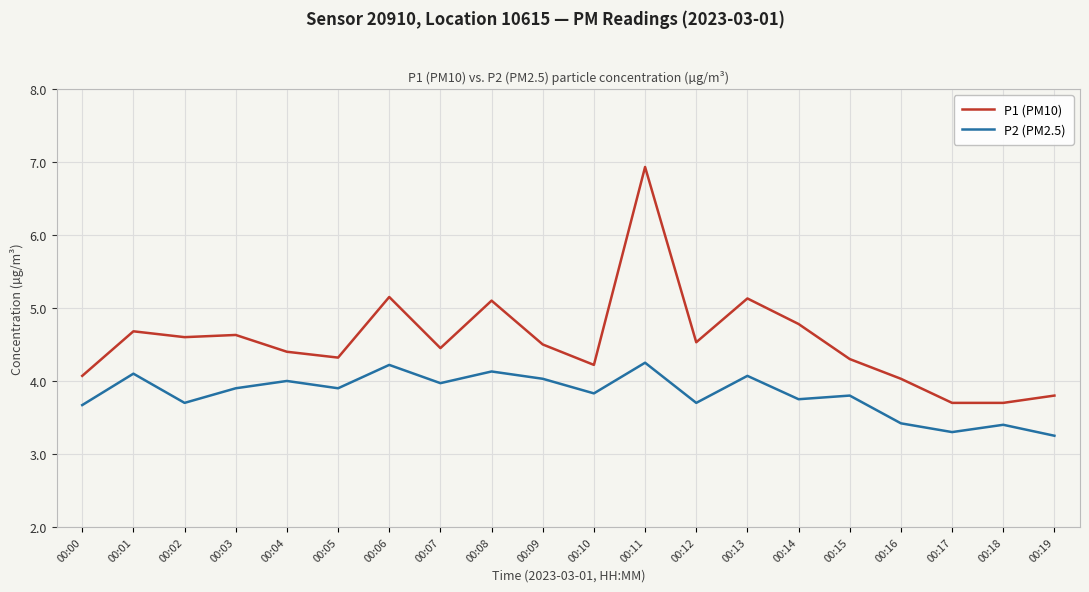

What is the difference between the maximum and minimum values in the P2 (PM2.5) series?

1.0